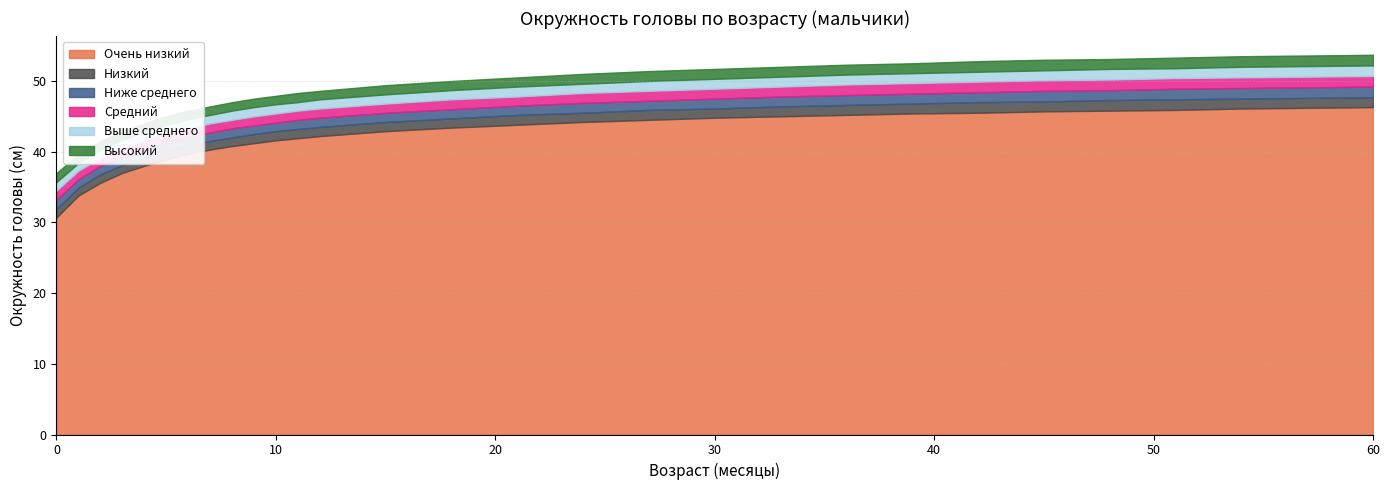

What is the sum of the Очень низкий values at 11 and 24?

86.1